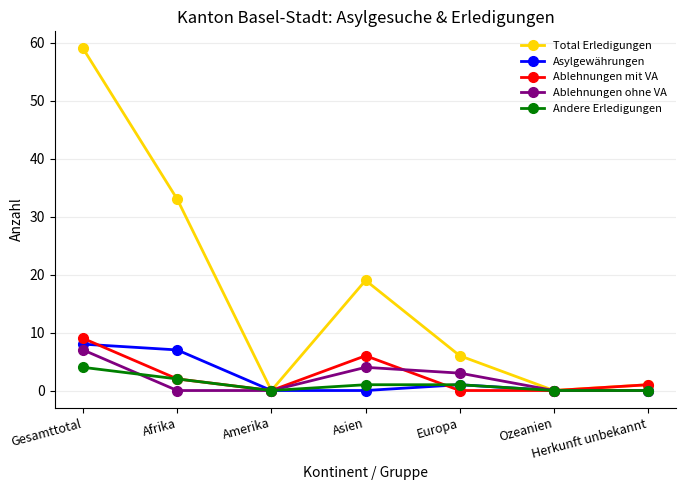

What is the sum of the Ablehnungen mit VA values at Europa and Asien?

6